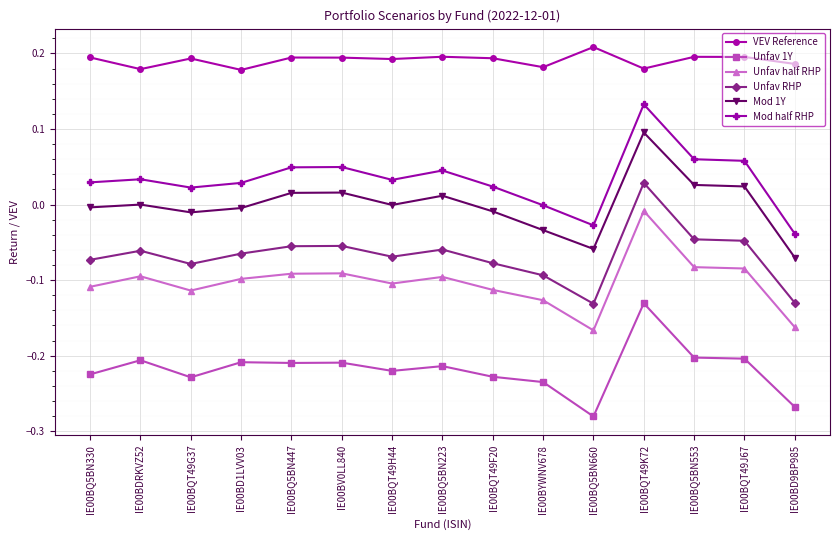

Where is the first local maximum for VEV Reference?

IE00BQT49G37